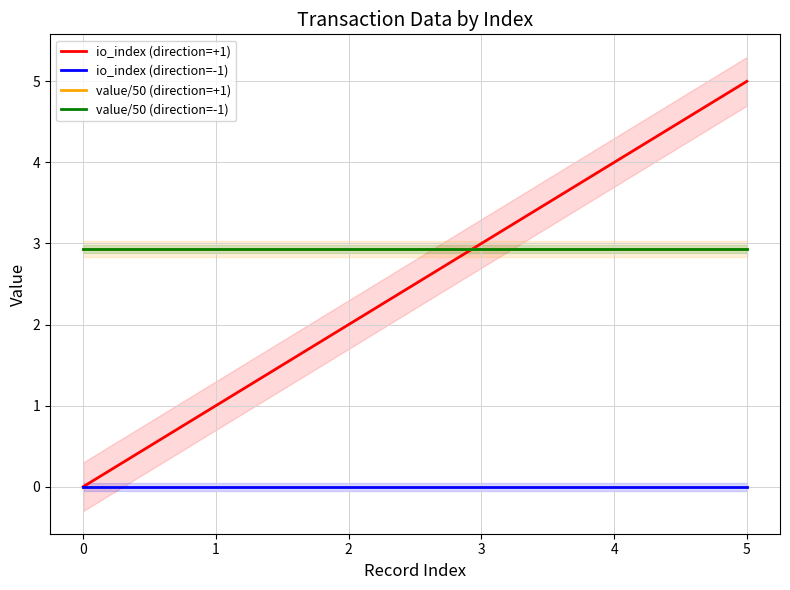

Reading right to left, extract all data points from this chart.

io_index (direction=+1): 5=5.0	4=4.0	3=3.0	2=2.0	1=1.0	0=0.0
io_index (direction=-1): 5=0.0	4=0.0	3=0.0	2=0.0	1=0.0	0=0.0
value/50 (direction=+1): 5=2.9	4=2.9	3=2.9	2=2.9	1=2.9	0=2.9
value/50 (direction=-1): 5=2.9	4=2.9	3=2.9	2=2.9	1=2.9	0=2.9